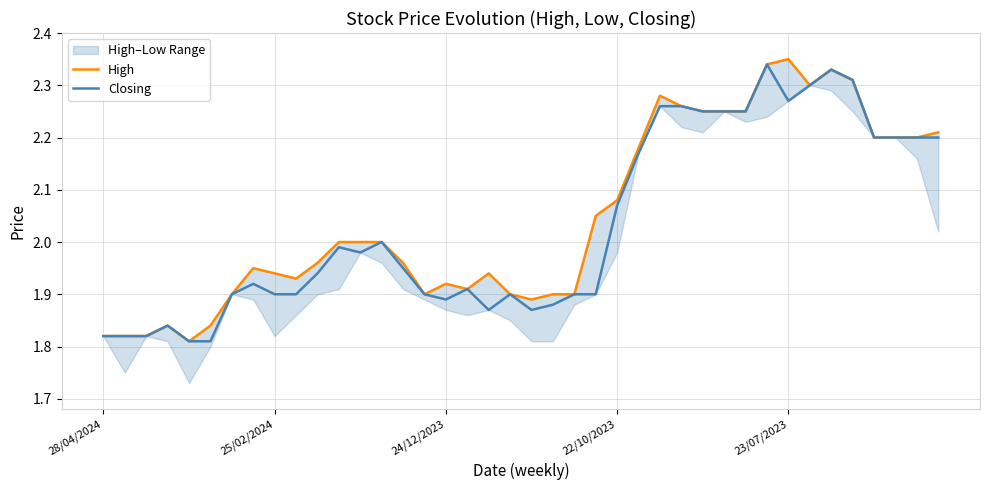

What is the sum of all Closing values?

81.3